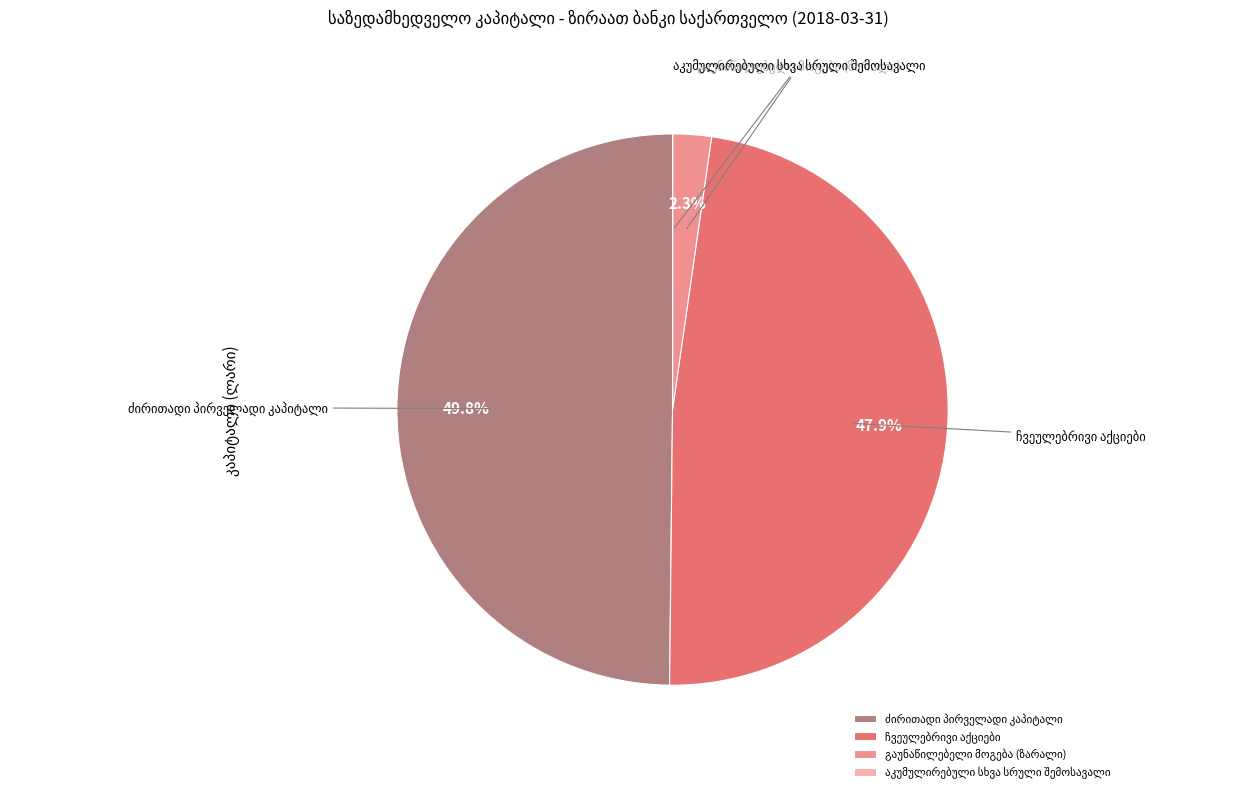

To the nearest percent, what portion does გაუნაწილებელი მოგება (ზარალი) represent?

2%